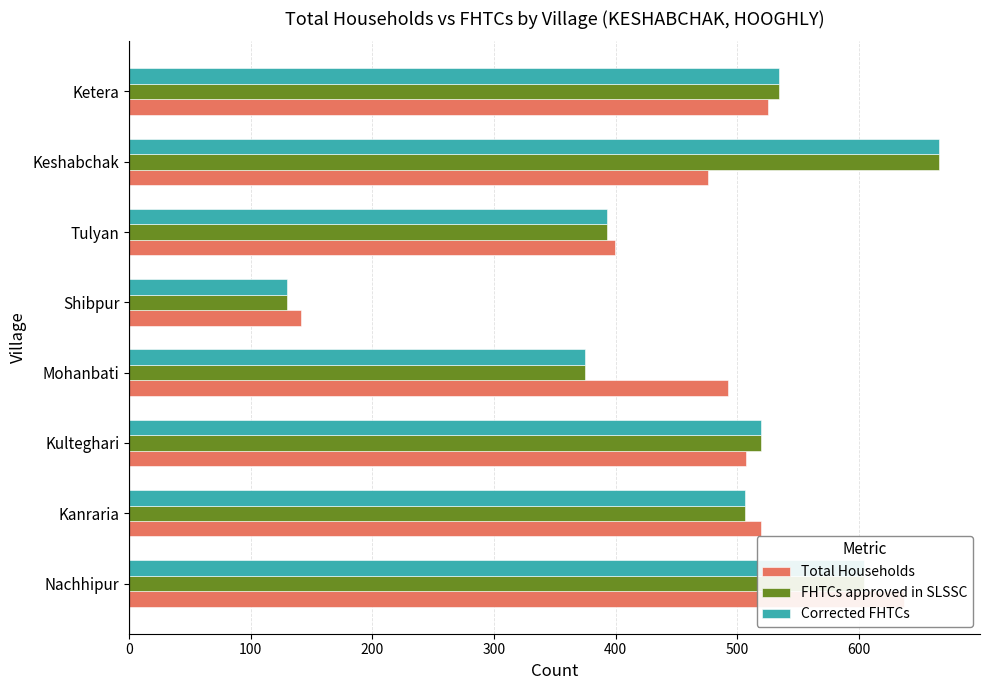

Is it true that FHTCs approved in SLSSC equals 506 at 100?

True